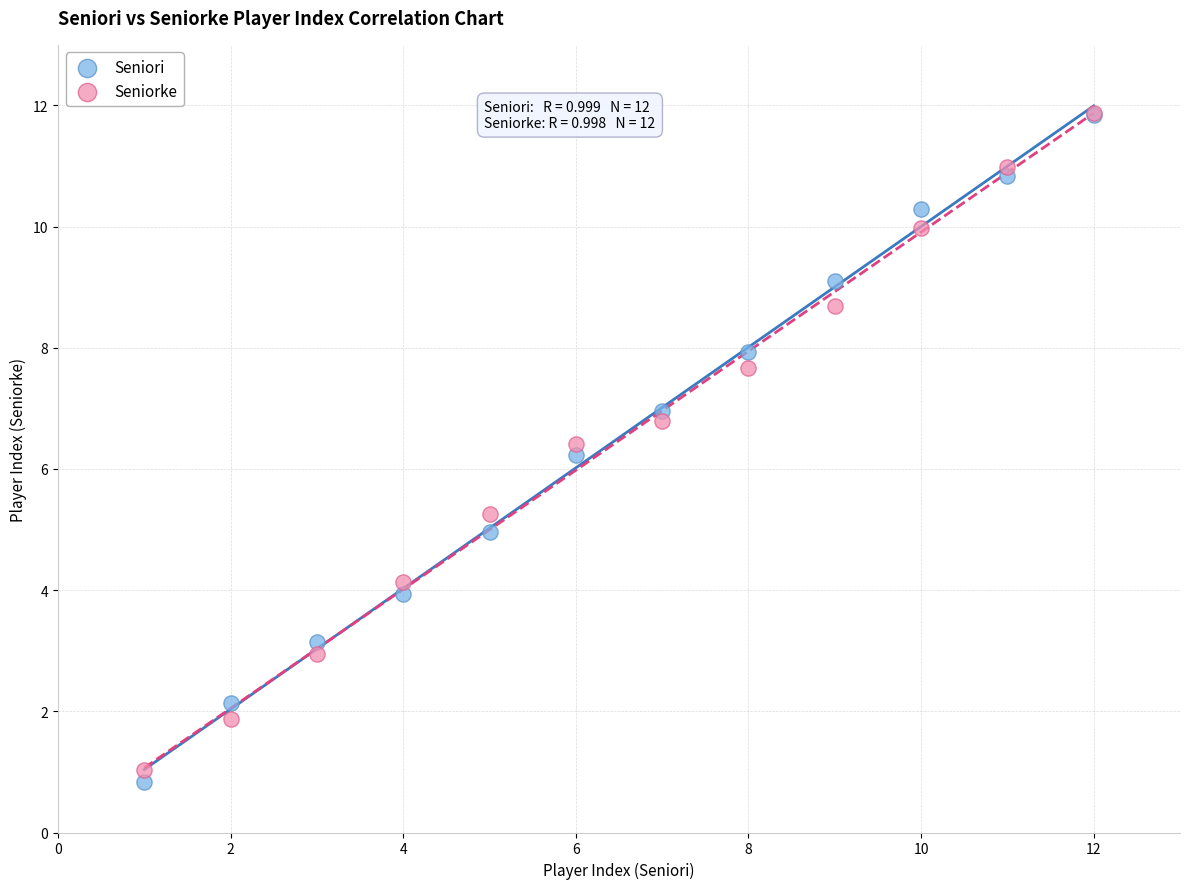

What are all the series names shown in the legend?

Seniori, Seniorke